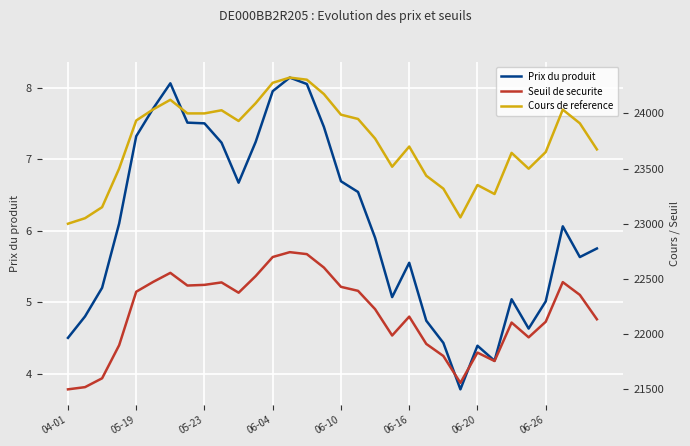

True or false: Prix du produit has more than 0 points higher than both neighbors.

True